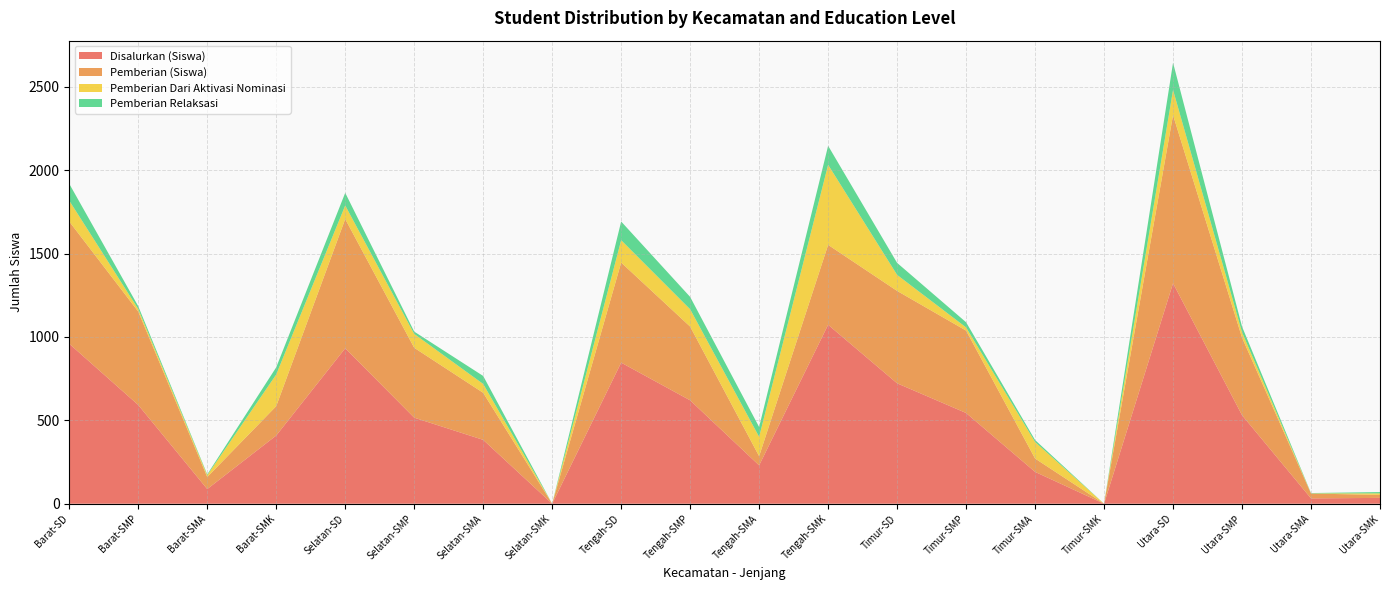

Reading left to right, transcribe all the data shown in this chart.

Disalurkan (Siswa): 959	592	88	409	932	516	383	0	846	620	230	1073	722	544	191	0	1322	531	32	35
Pemberian (Siswa): 733	560	72	176	775	419	282	0	600	442	55	479	554	494	80	0	1008	465	29	18
Pemberian Dari Aktivasi Nominasi: 125	15	11	190	81	83	53	0	134	104	116	480	96	19	99	0	151	32	1	9
Pemberian Relaksasi: 101	17	5	43	76	14	48	0	112	74	59	114	72	31	12	0	163	34	2	8